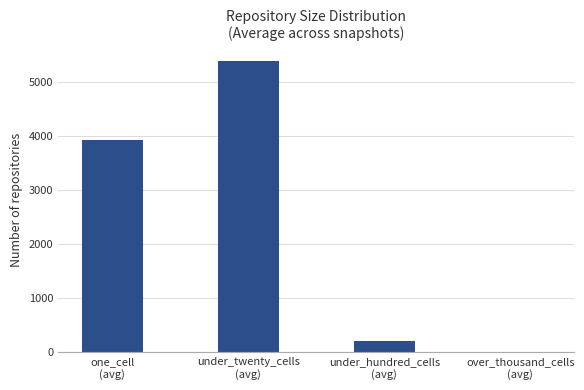

What is the sum of all values?

9522